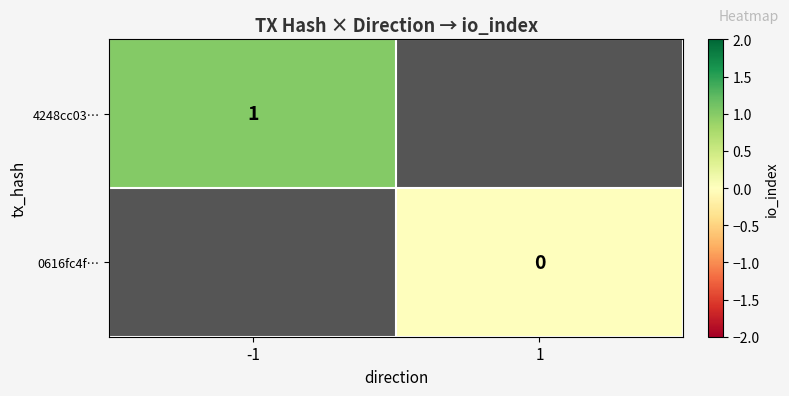

The 4248cc03… series shows 0 at -1. True or false?

False